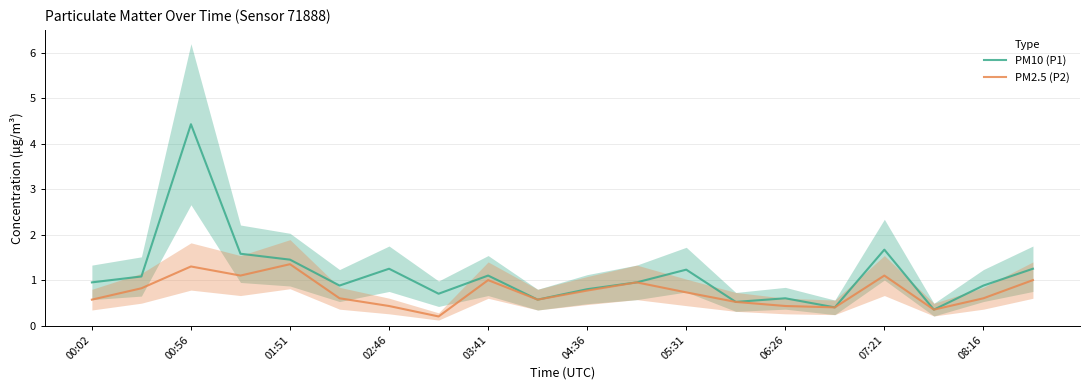

Is the value of PM2.5 (P2) at 06:26 greater than the value of PM10 (P1) at 07:21?

No